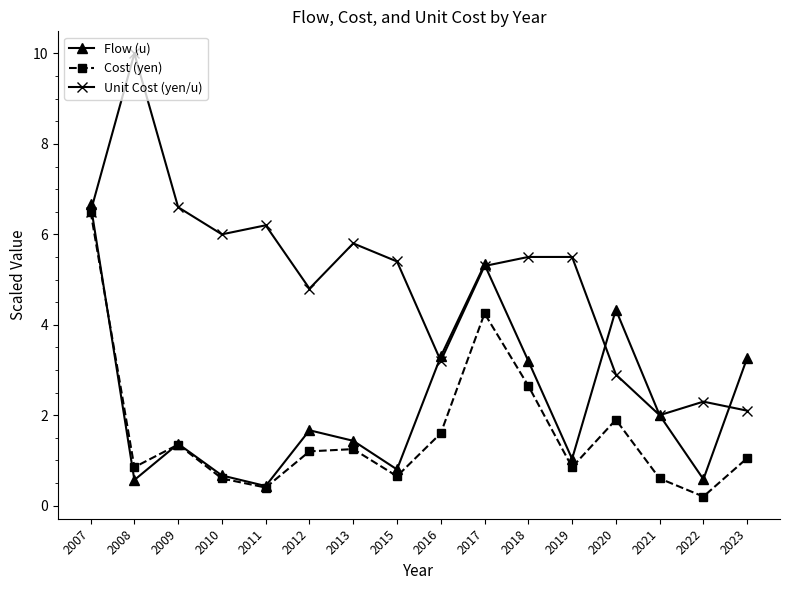

Which category has the highest value across all series?

2008